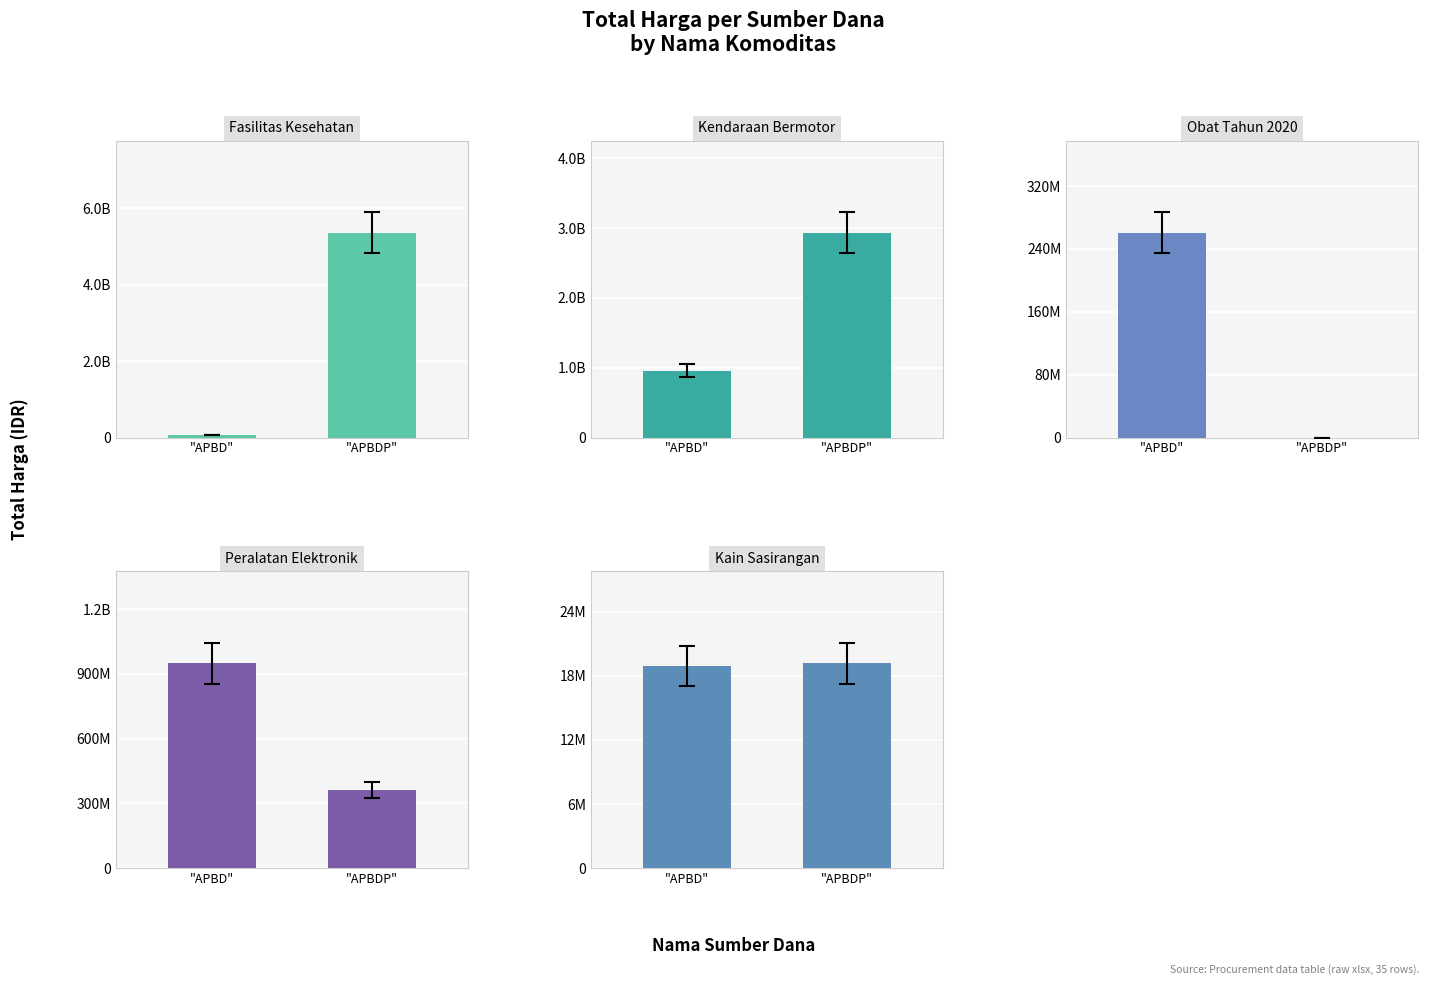

How many values in the Kain Sasirangan series are below 19175000?

1